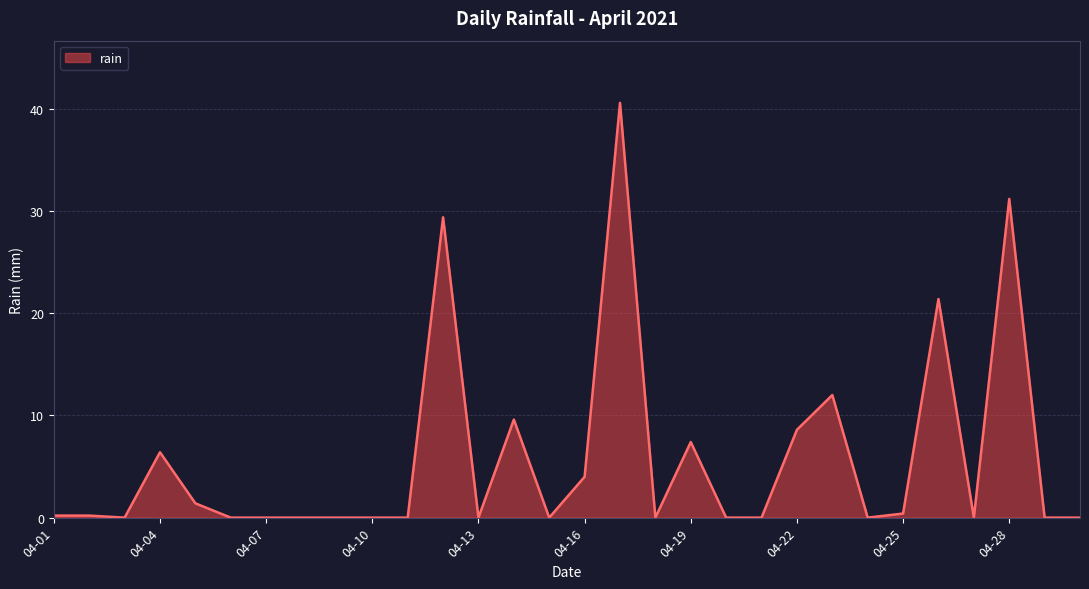

What is the greatest value displayed?

40.6